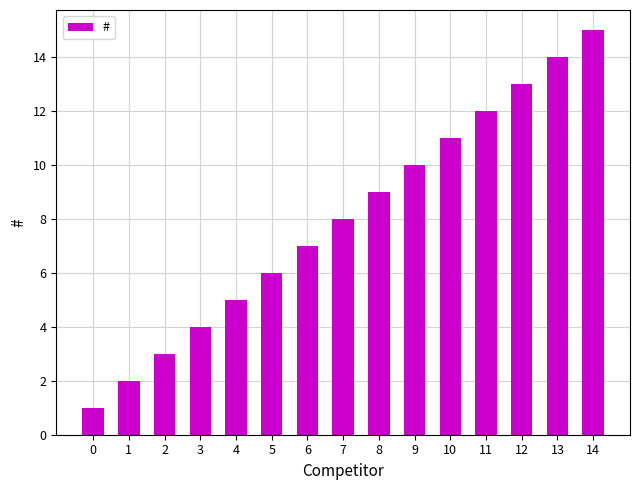

Reading left to right, extract all data points from this chart.

1	2	3	4	5	6	7	8	9	10	11	12	13	14	15